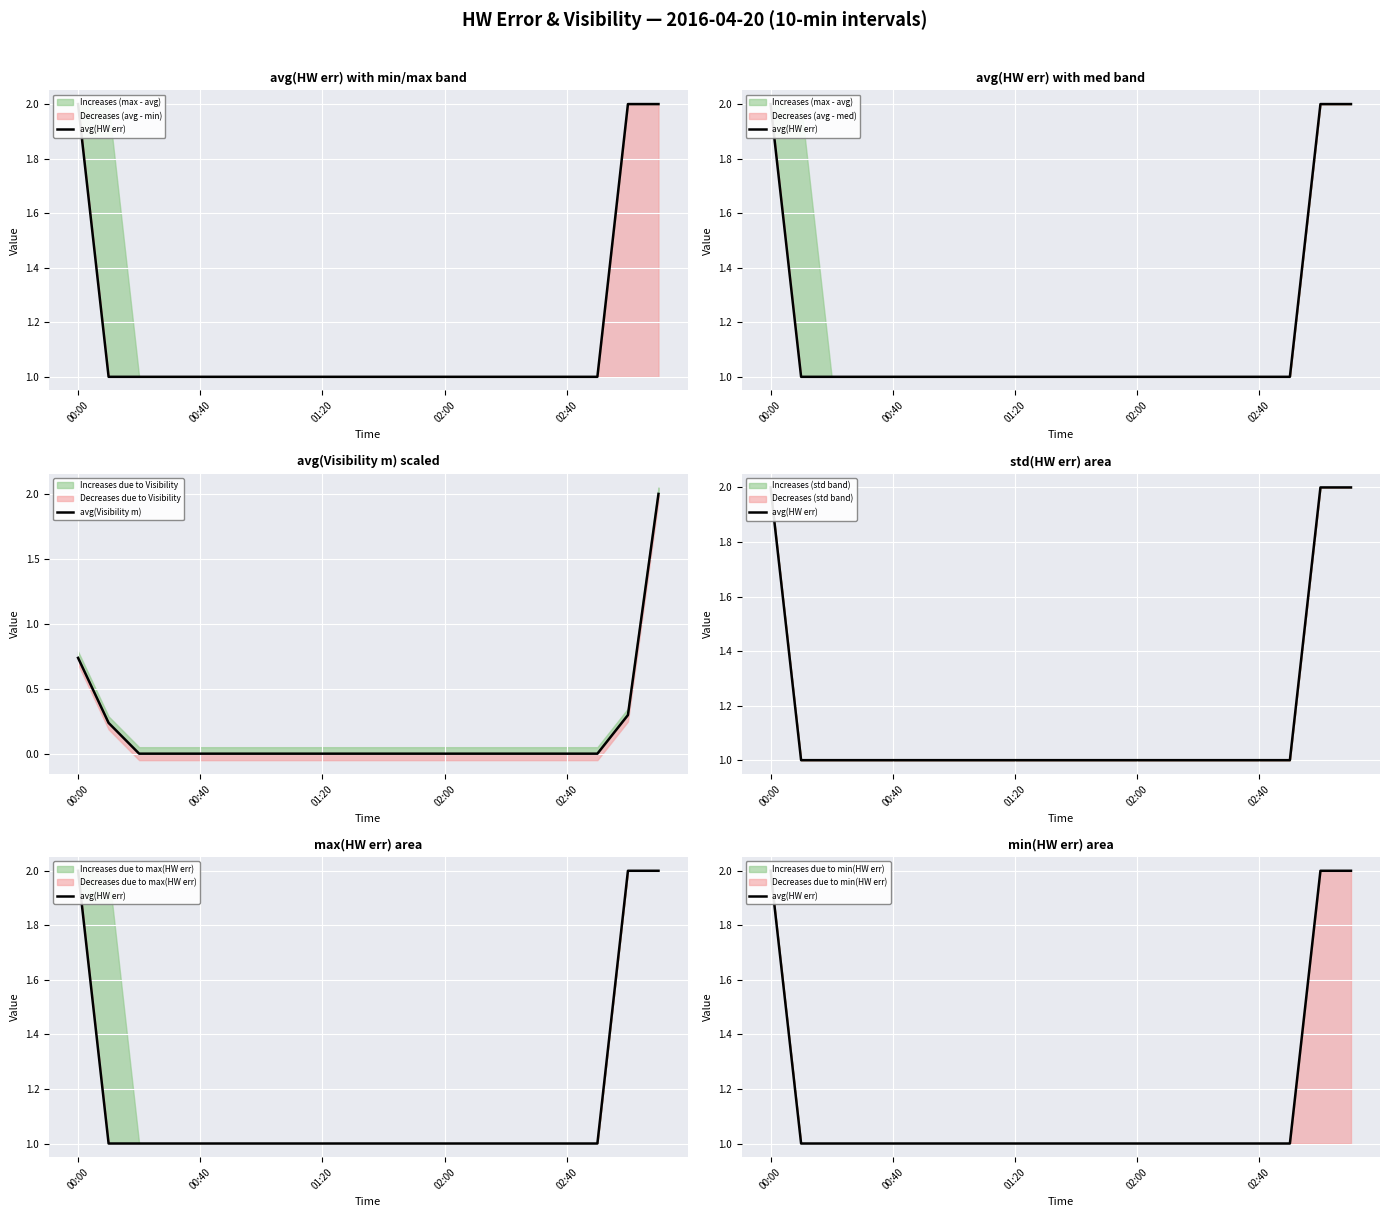

List the series in order of their overall mean, highest first.

avg(HW err), avg(Visibility m)